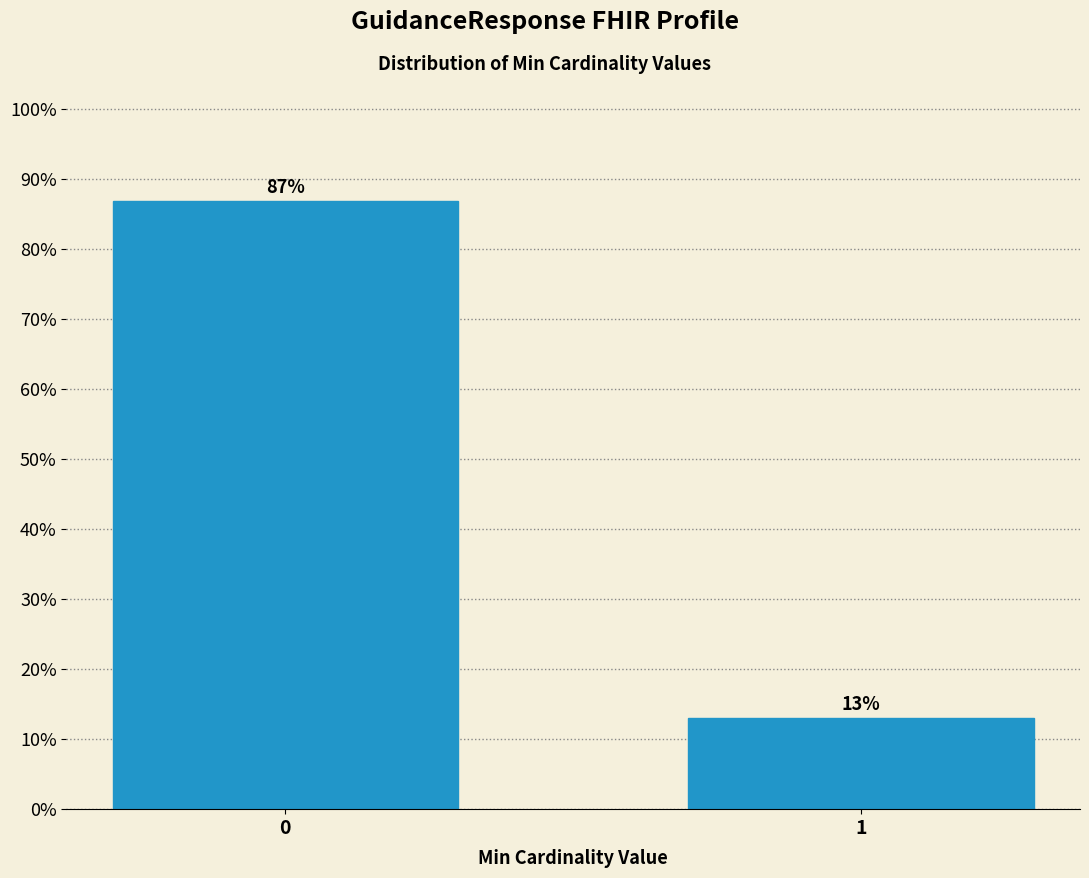

Reading left to right, extract all data points from this chart.

0=87.0	1=13.0